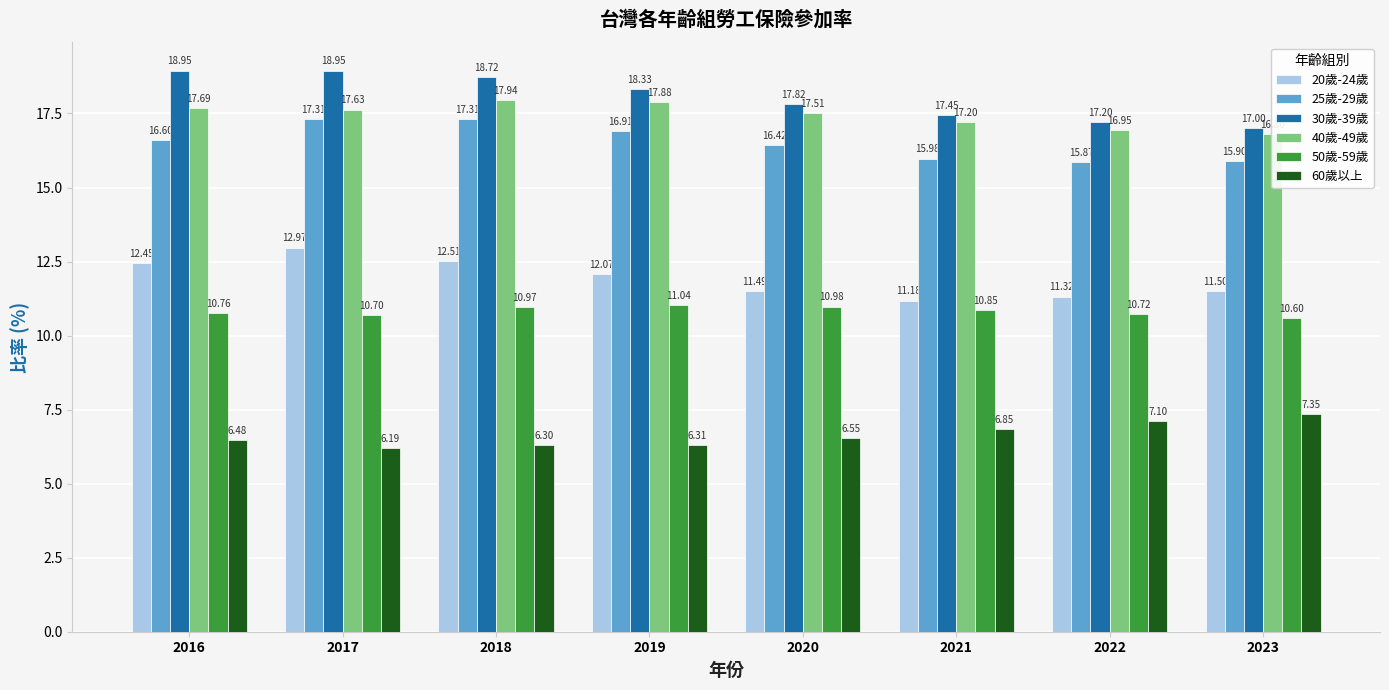

What is the total value across all series at 2020?

80.8